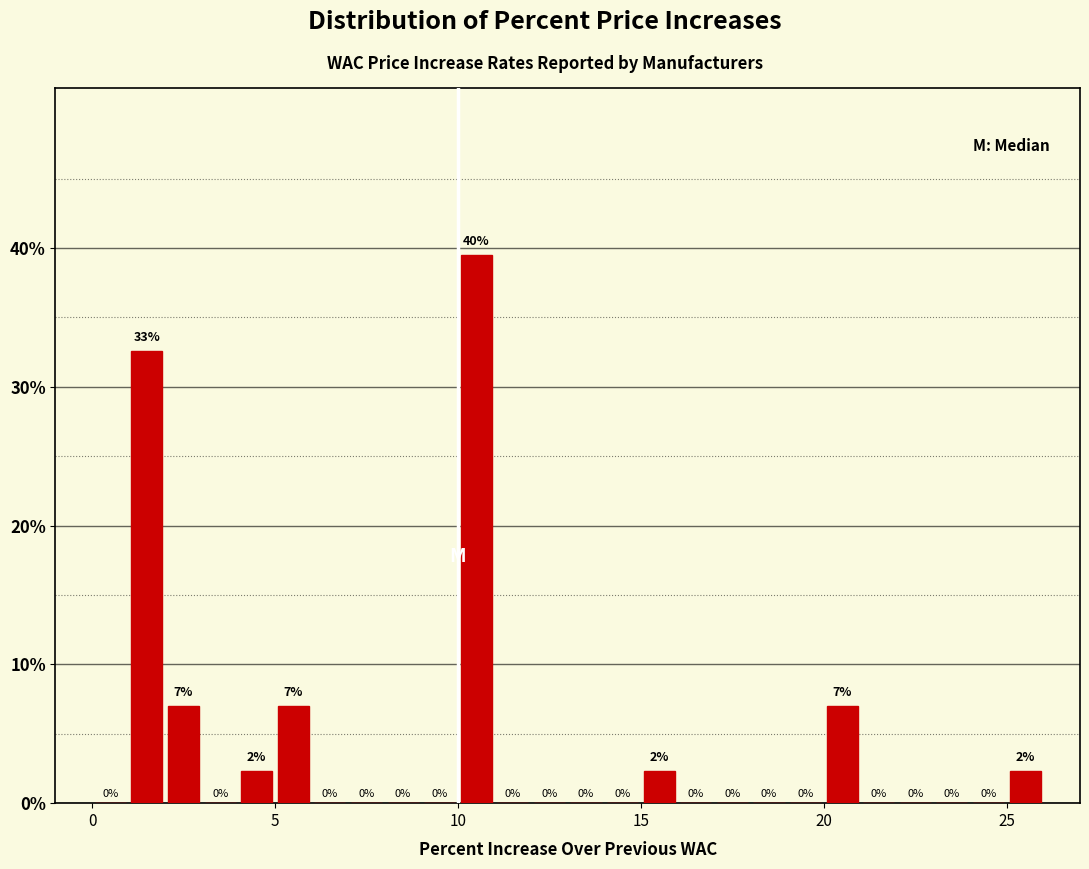

Read against the x-axis, roughly where is the centre of the tallest bar?

10.5